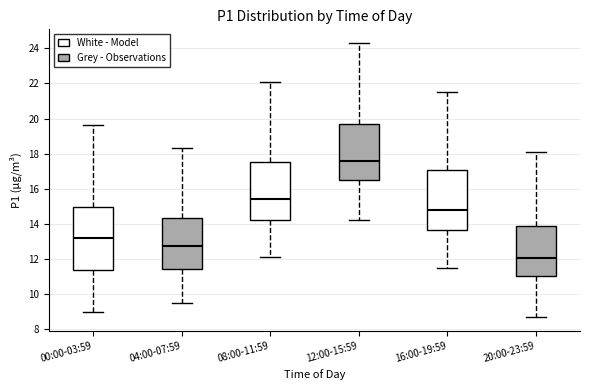

Where does the median line of the box for 12:00-15:59 sit on the y-axis? The values are not printed on the chart, so give them approximately, as read against the axis.

17.6